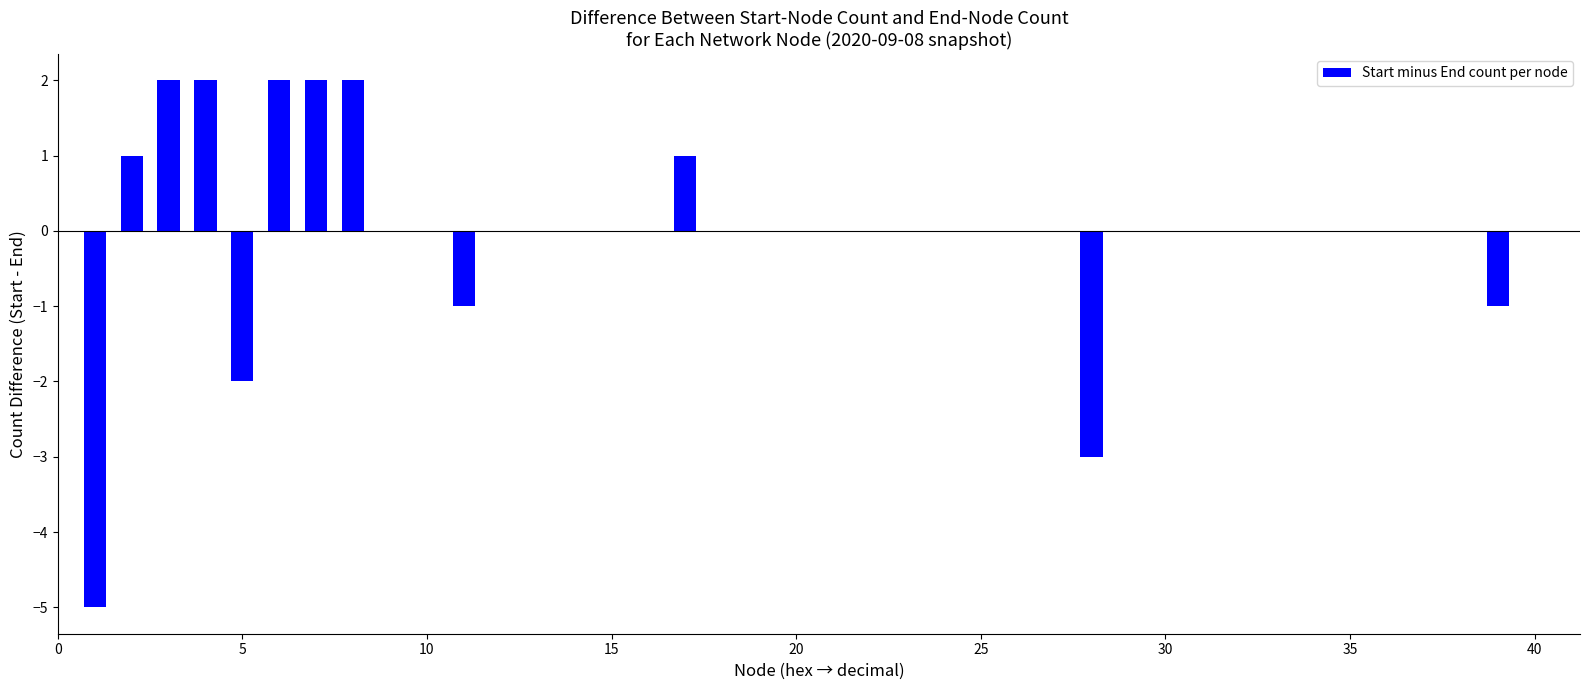

Are the bars horizontal?

No